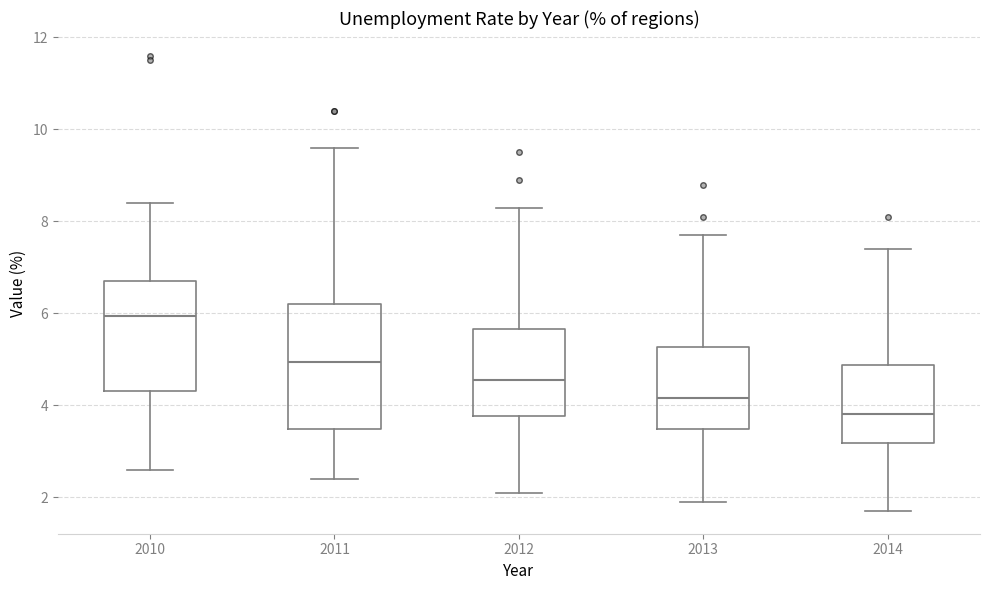

Reading left to right, read every box against the y-axis: the position of its median line, the range the box covers, and the ends of its whiskers. The values are not printed on the chart, so give them approximately, as read against the axis.

2010: median 6.0, box 4.4 to 6.8, whiskers 2.6 to 8.4
2011: median 5.0, box 3.4 to 6.2, whiskers 2.4 to 9.6
2012: median 4.6, box 3.8 to 5.6, whiskers 2.2 to 8.4
2013: median 4.2, box 3.4 to 5.2, whiskers 2.0 to 7.8
2014: median 3.8, box 3.2 to 4.8, whiskers 1.8 to 7.4